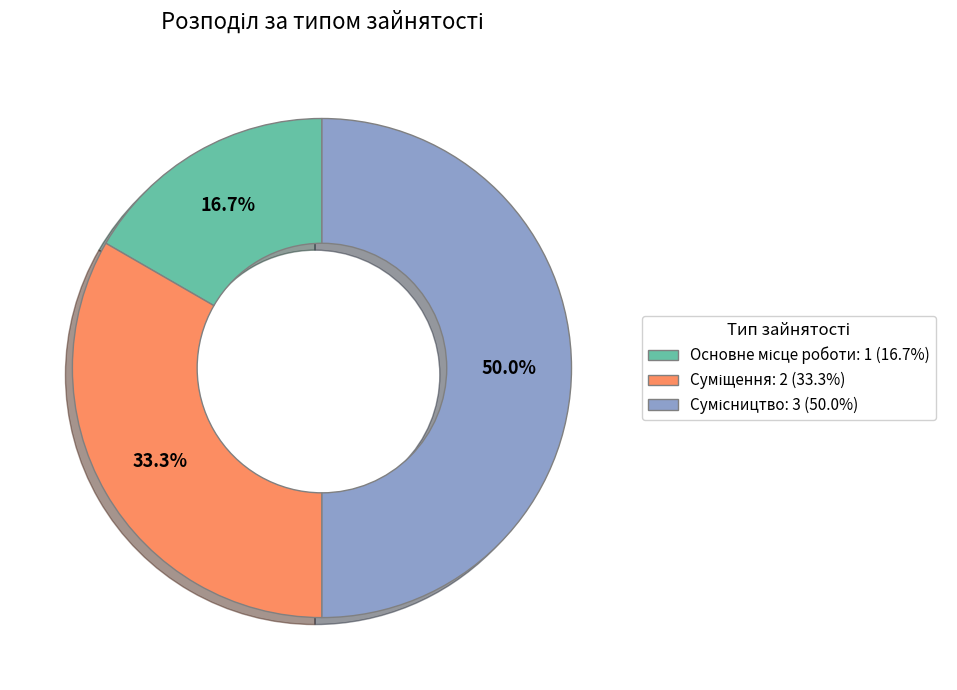

Does Сумісництво represent more than half of the total?

No